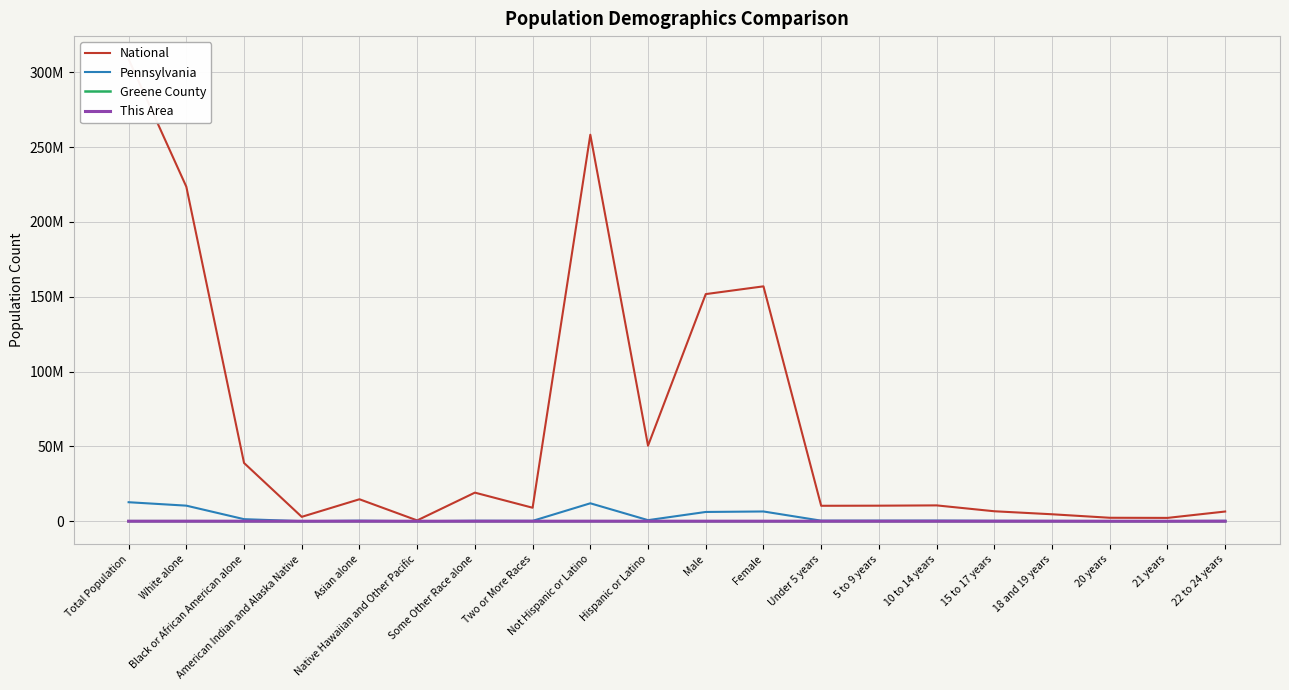

What is the sum of the Greene County values at Not Hispanic or Latino and Male?

58150